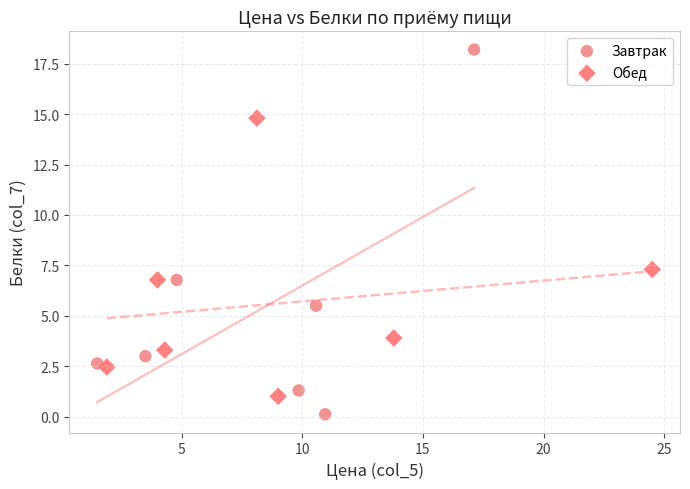

Which series reaches the maximum Y coordinate?

Завтрак